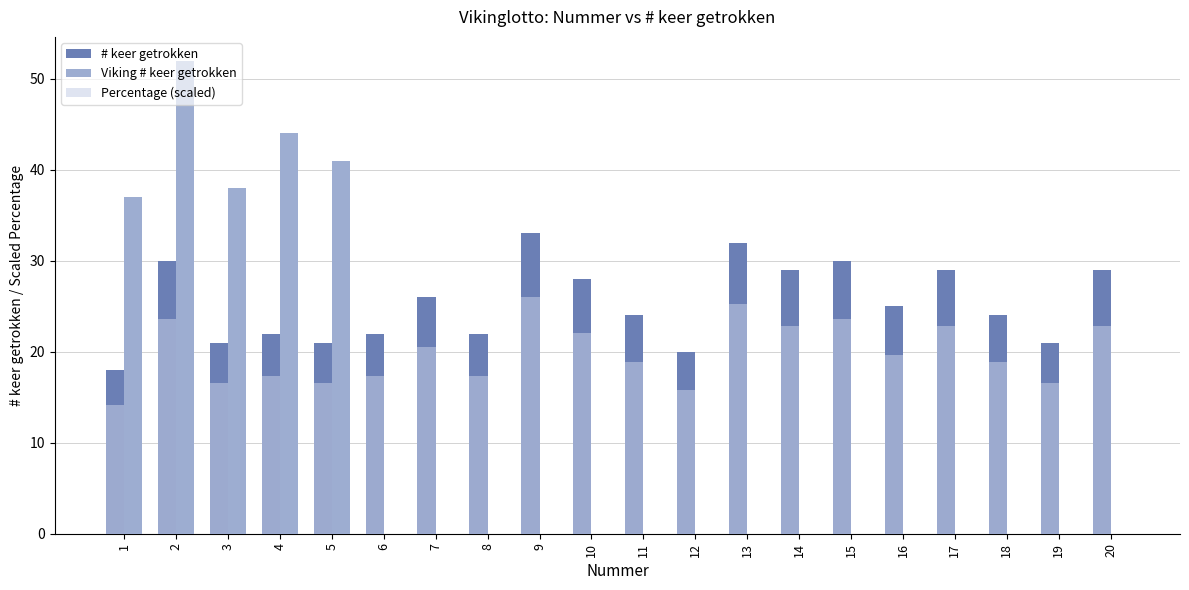

What is the average value of the Viking # keer getrokken series?

10.6